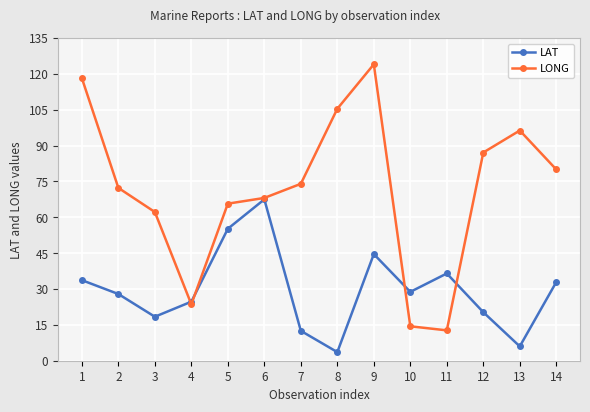

Which category has the highest value in the LONG series?

9